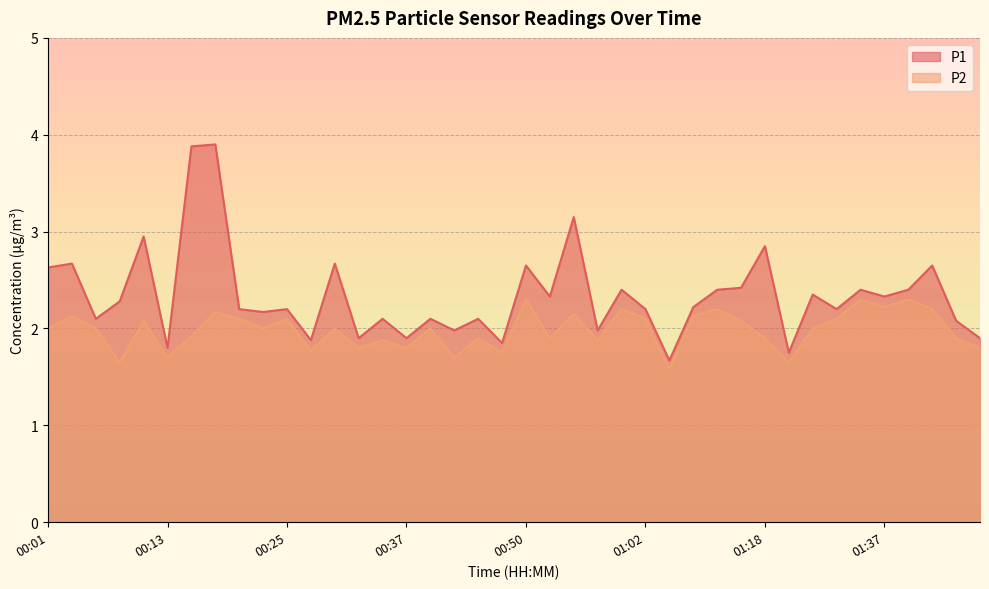

What is the label of the 24th point from the right?

00:40